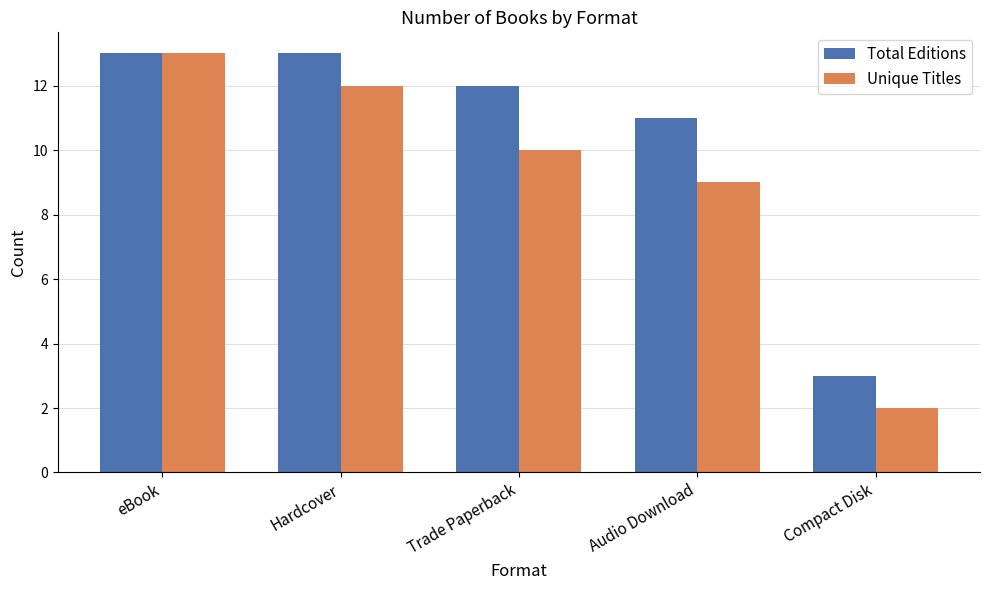

How many data points in Total Editions are less than 12?

2